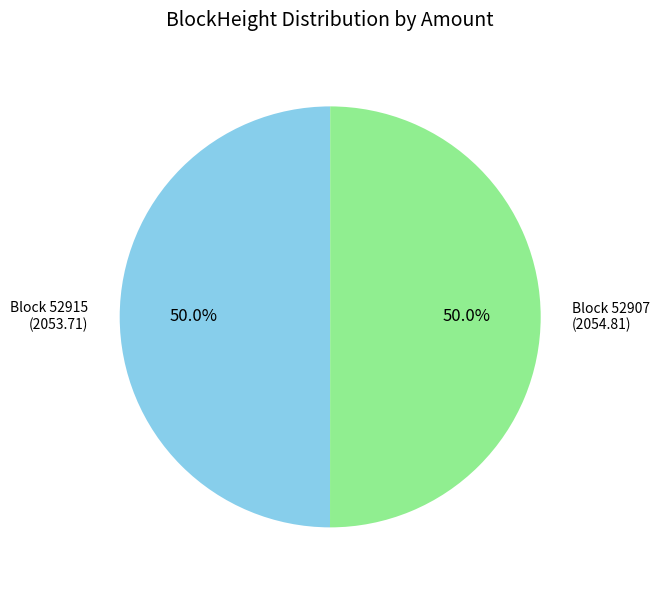

Approximately how many times larger is the value at Block 52915 compared to Block 52907?

1.0